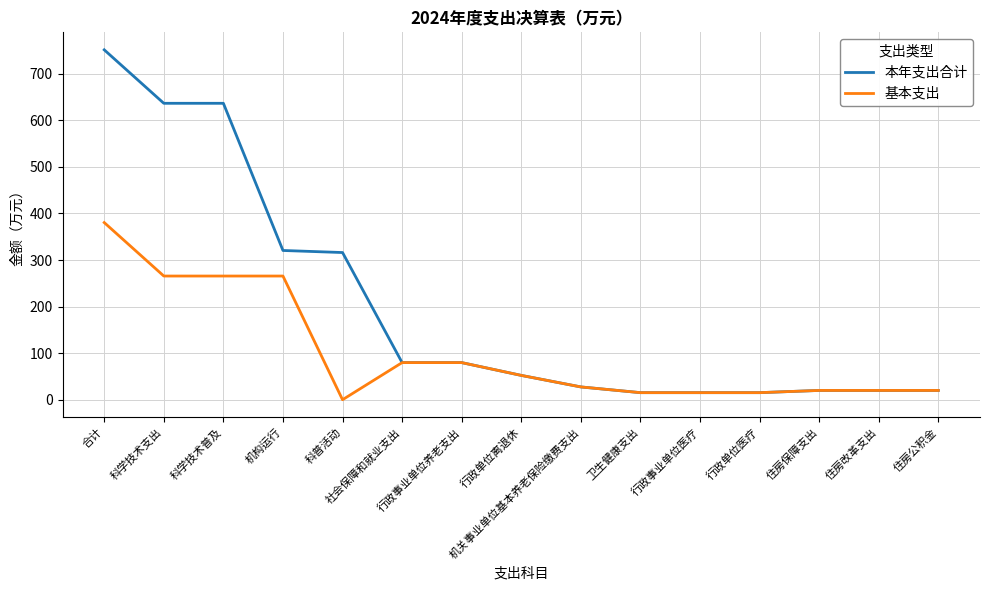

Does the chart display data point markers on the line(s)?

No